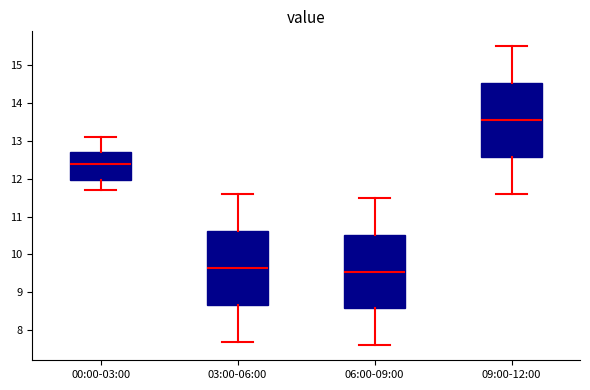

Reading left to right, read every box against the y-axis: the position of its median line, the range the box covers, and the ends of its whiskers. The values are not printed on the chart, so give them approximately, as read against the axis.

00:00-03:00: median 12.4, box 12.0 to 12.7, whiskers 11.7 to 13.1
03:00-06:00: median 9.7, box 8.7 to 10.6, whiskers 7.7 to 11.6
06:00-09:00: median 9.6, box 8.6 to 10.5, whiskers 7.6 to 11.5
09:00-12:00: median 13.6, box 12.6 to 14.5, whiskers 11.6 to 15.5